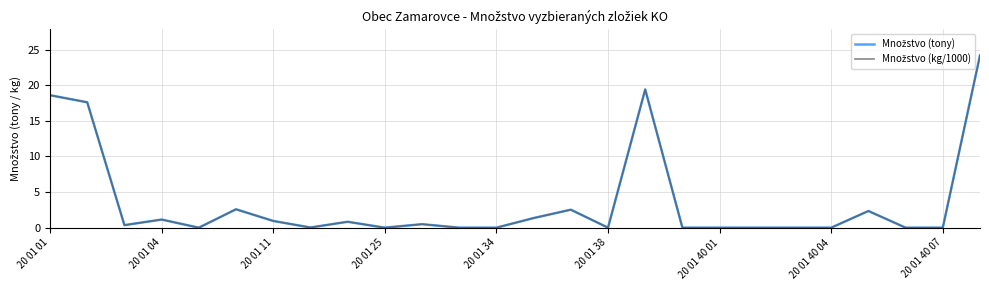

Reading right to left, list all the values displayed in this chart.

Množstvo (tony): 24.2	0.0	0.0	2.3	0.0	0.0	0.0	0.0	0.0	19.4	0.0	2.5	1.4	0.0	0.0	0.5	0.0	0.8	0.0	0.9	2.6	0.0	1.1	0.4	17.6	18.6
Množstvo (kg/1000): 24.2	0.0	0.0	2.3	0.0	0.0	0.0	0.0	0.0	19.4	0.0	2.5	1.4	0.0	0.0	0.5	0.0	0.8	0.0	0.9	2.6	0.0	1.1	0.4	17.6	18.6